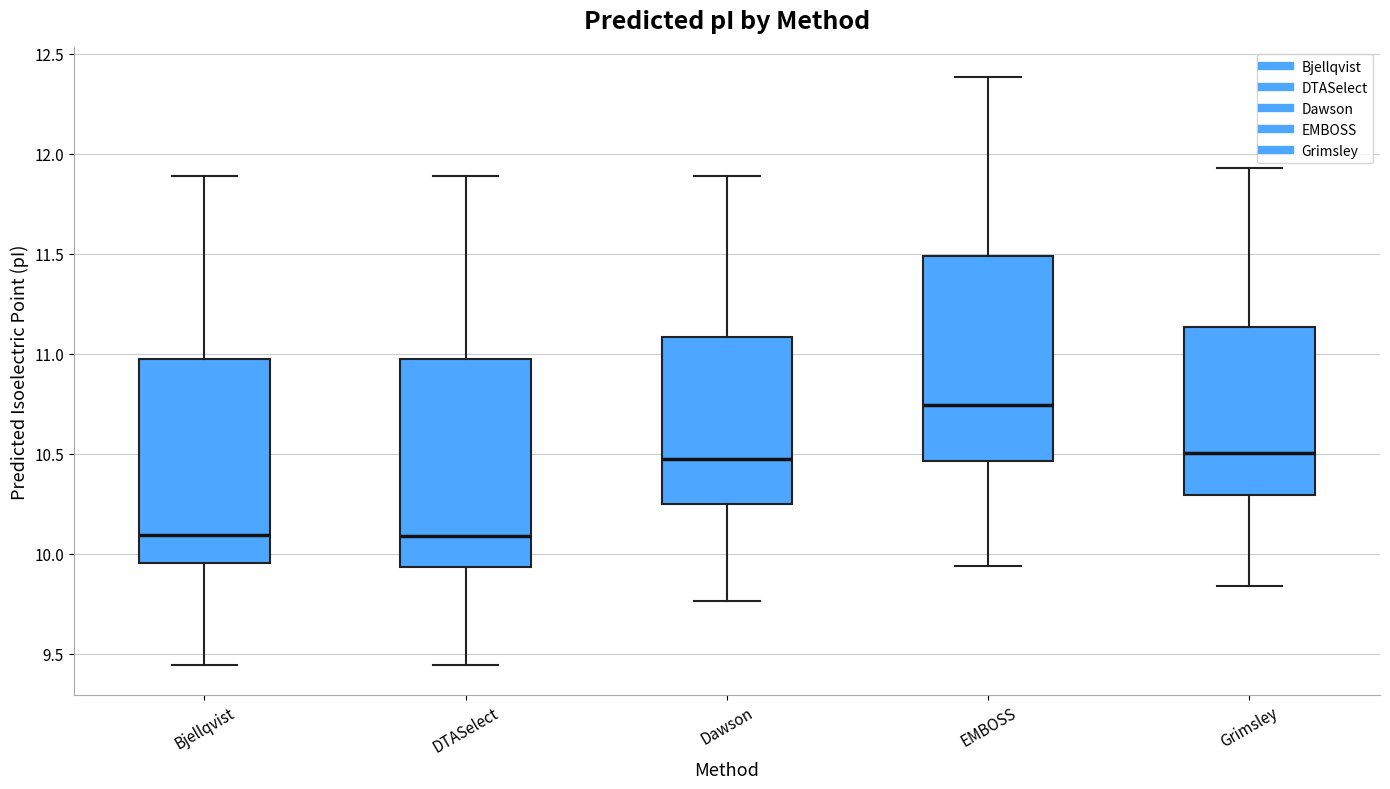

Reading left to right, transcribe this box plot: for each box, give where its median line is, the range the box spans, and where its two whiskers end, as read against the y-axis. The values are not printed on the chart, so give them approximately, as read against the axis.

Bjellqvist: median 10.10, box 9.95 to 10.95, whiskers 9.45 to 11.90
DTASelect: median 10.10, box 9.95 to 10.95, whiskers 9.45 to 11.90
Dawson: median 10.45, box 10.25 to 11.10, whiskers 9.75 to 11.90
EMBOSS: median 10.75, box 10.45 to 11.50, whiskers 9.95 to 12.40
Grimsley: median 10.50, box 10.30 to 11.15, whiskers 9.85 to 11.95